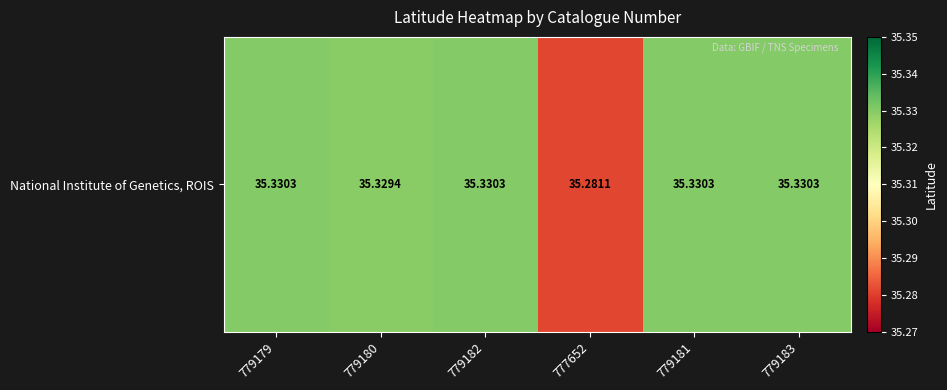

Reading left to right, transcribe all the data shown in this chart.

779179=35.3	779180=35.3	779182=35.3	777652=35.3	779181=35.3	779183=35.3